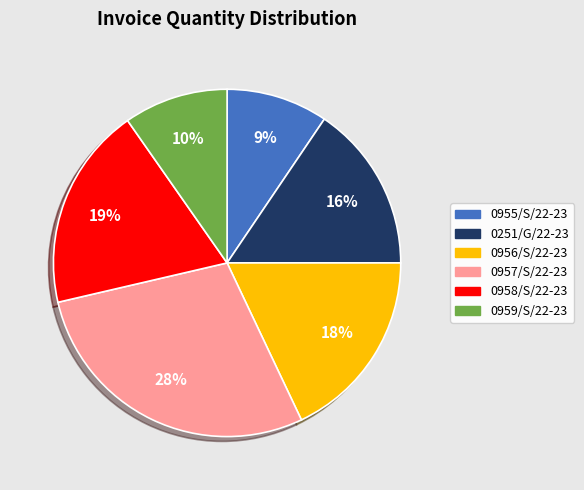

Is there any slice that represents more than half of the pie?

No